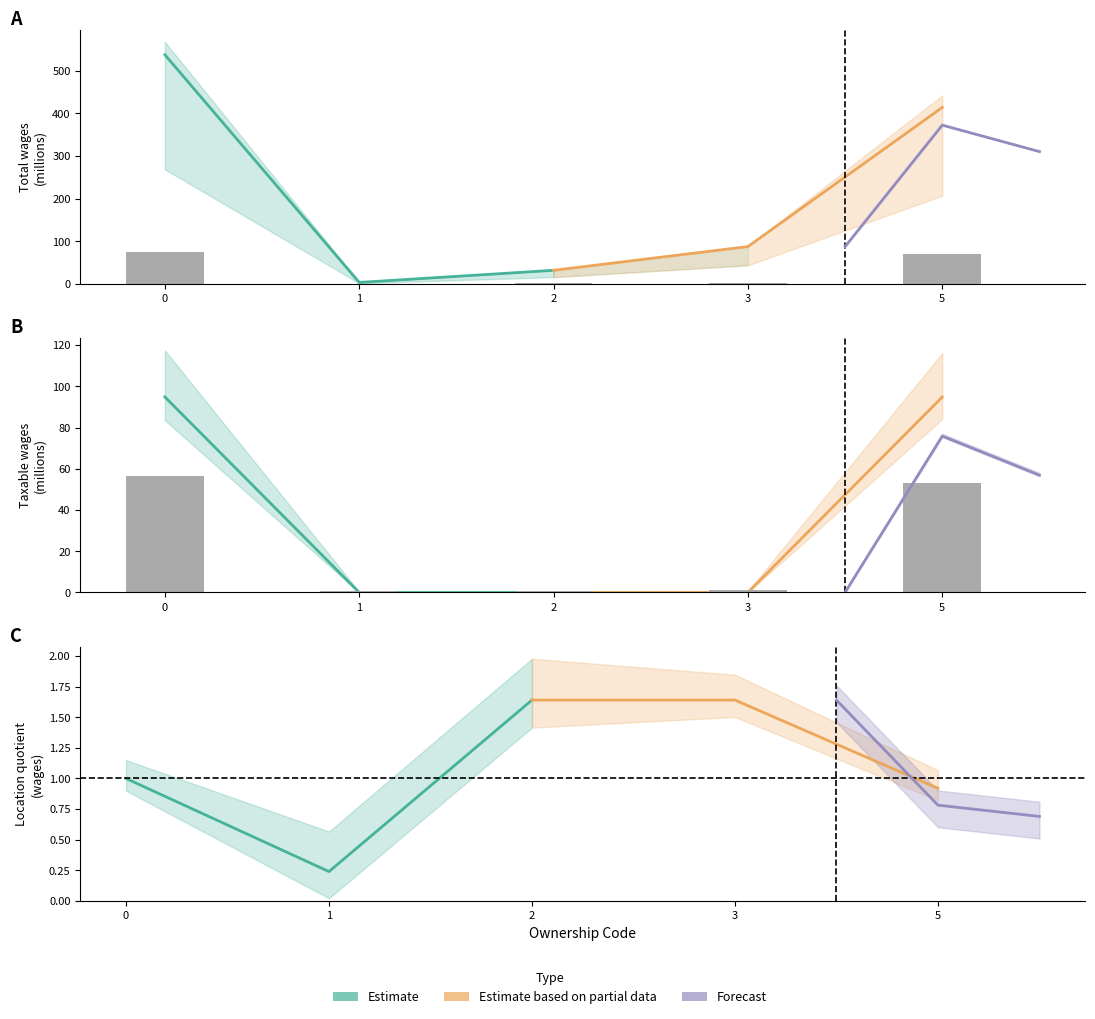

Which series has the largest total across all categories?

Estimate based on partial data